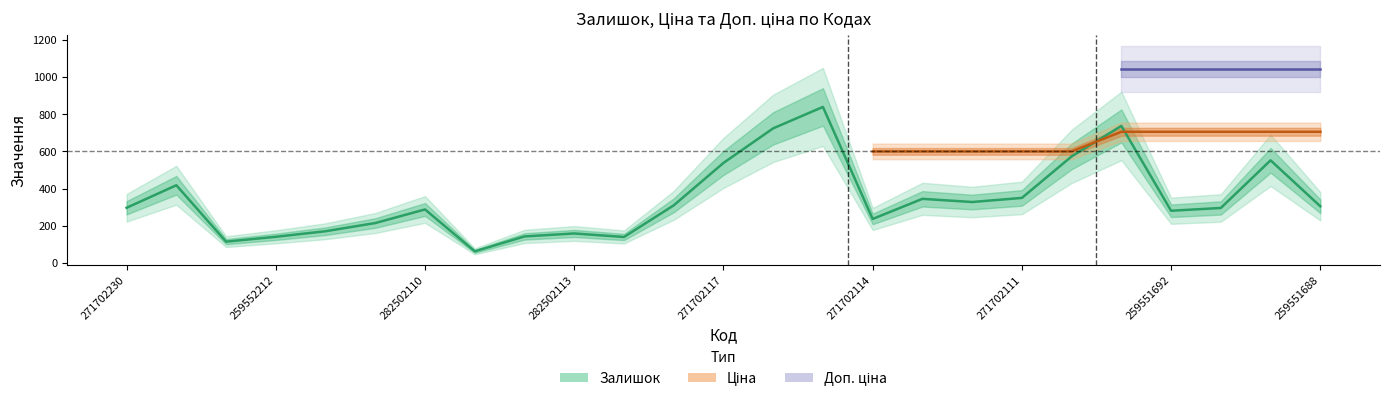

Rank the series by their average value, from highest to lowest.

Доп. ціна, Ціна, Залишок